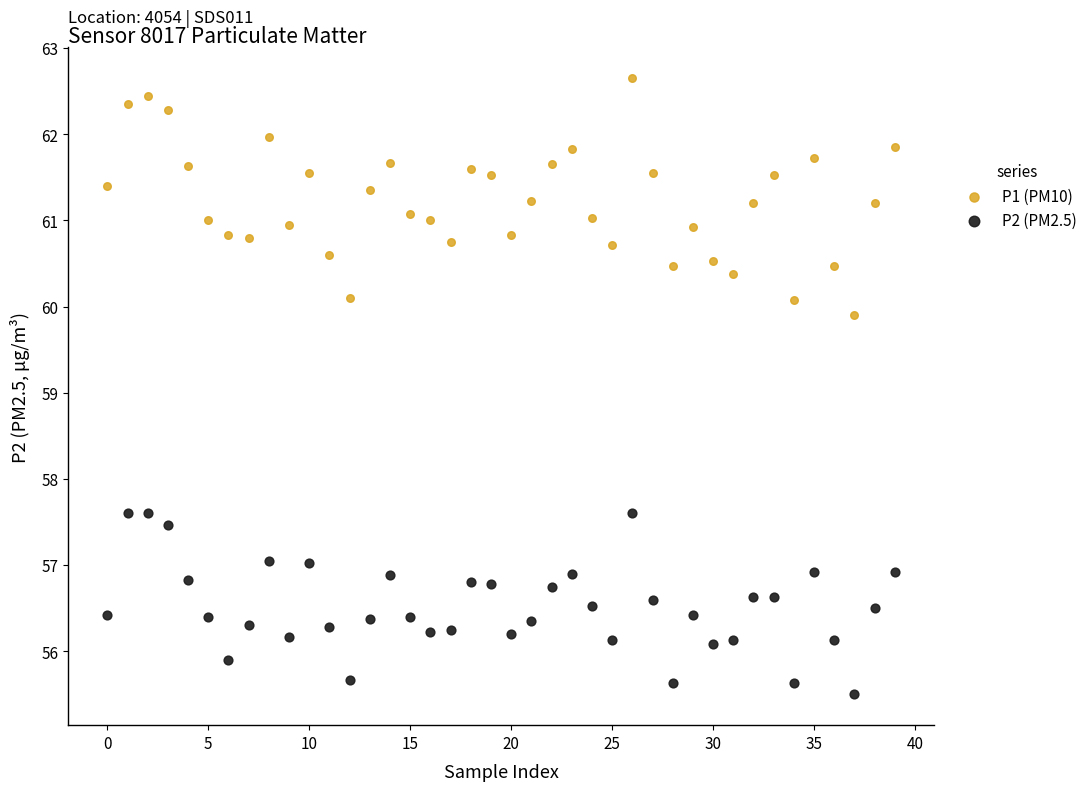

Across all series, what Y value is closest to 59?

59.9